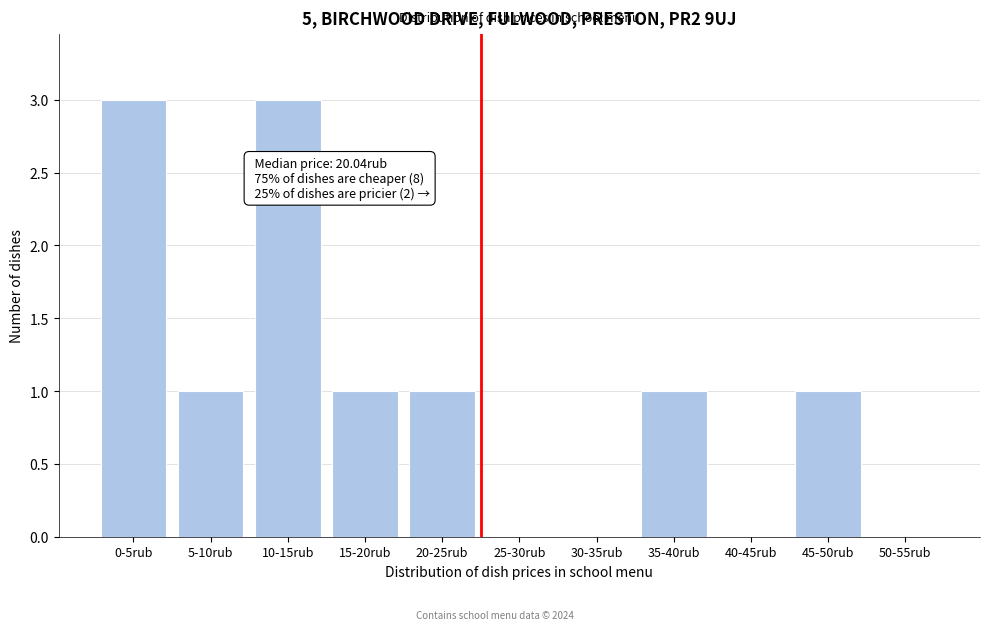

Reading left to right, what are all the values shown in this chart?

0-5rub=3	5-10rub=1	10-15rub=3	15-20rub=1	20-25rub=1	25-30rub=0	30-35rub=0	35-40rub=1	40-45rub=0	45-50rub=1	50-55rub=0